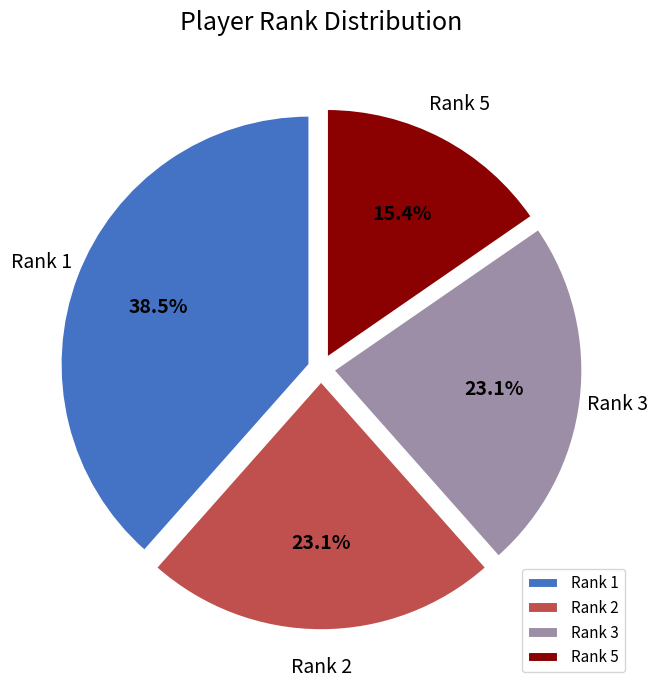

Count the number of slices in the pie.

4